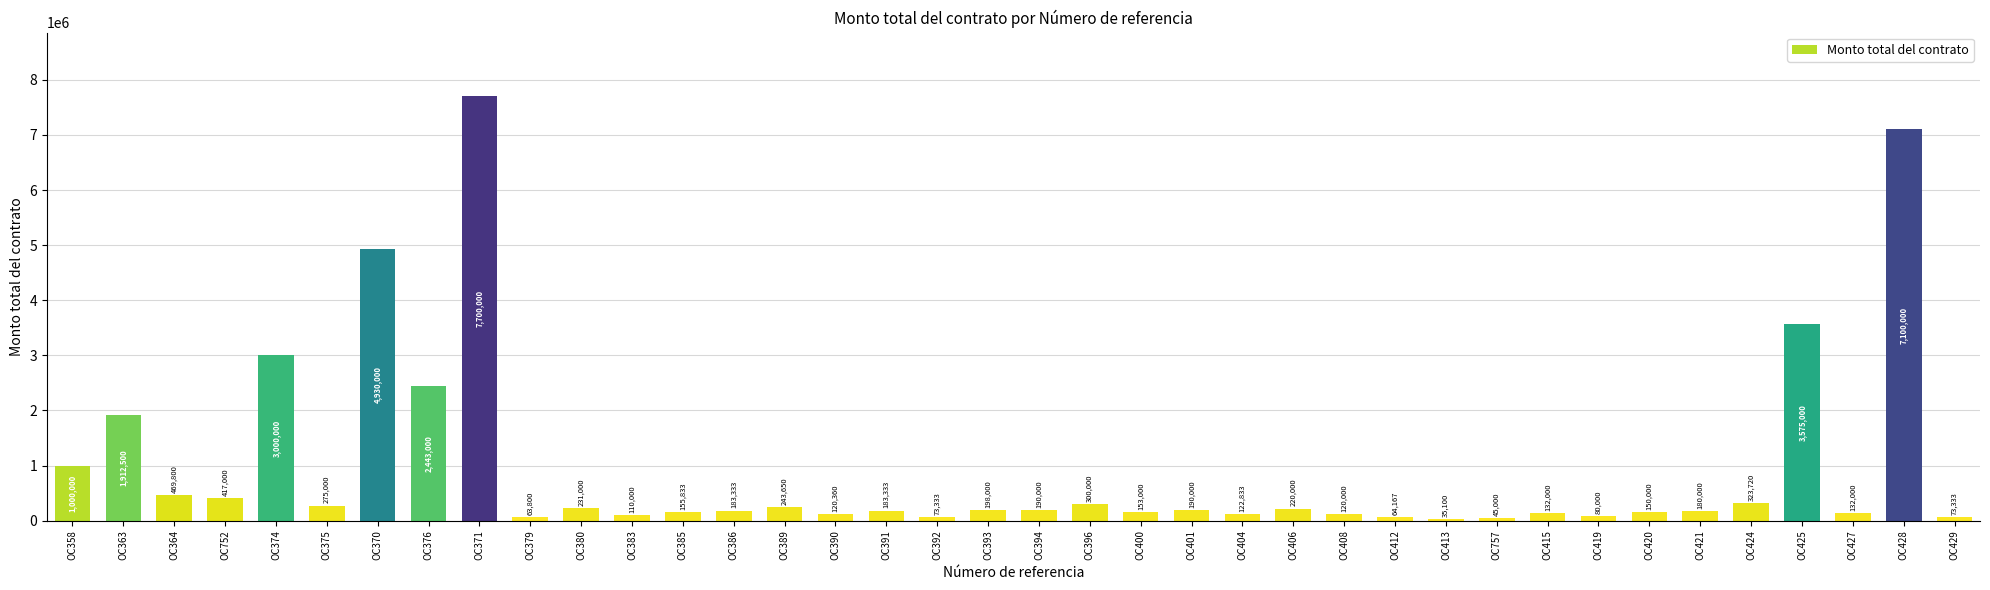

At which category does the chart reach its minimum across all series?

OC413